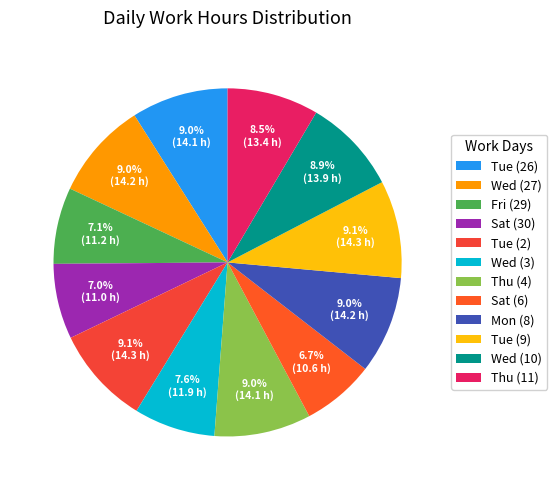

Does Thu (4) account for over 50% of the chart?

No